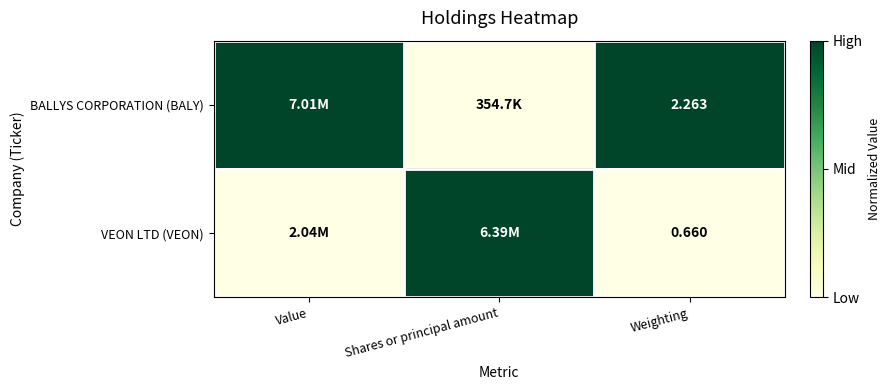

Which has a higher value, Value or Weighting?

Value